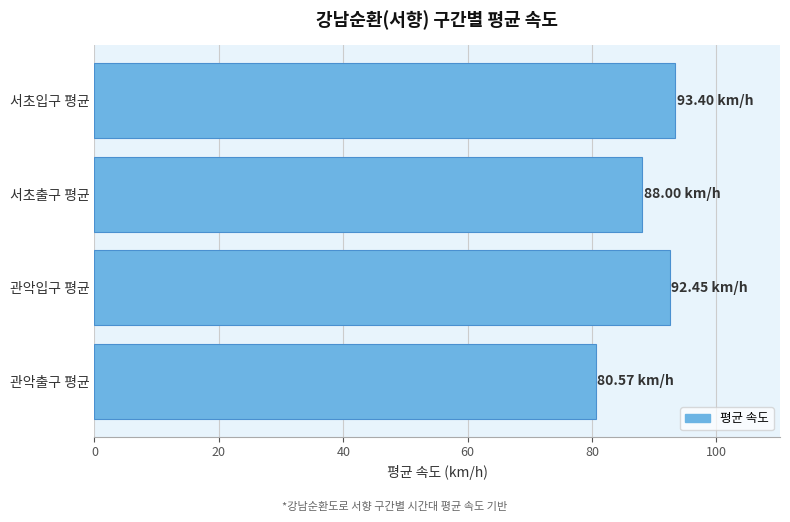

What is the difference between the maximum and minimum values?

12.8